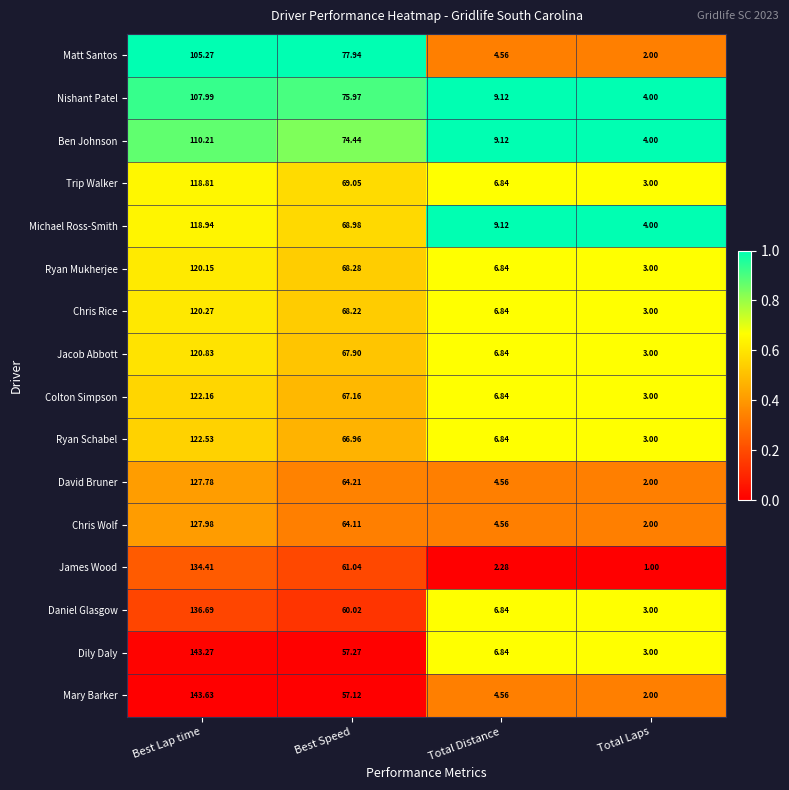

At which category is the sum across all series the highest?

Best Lap time